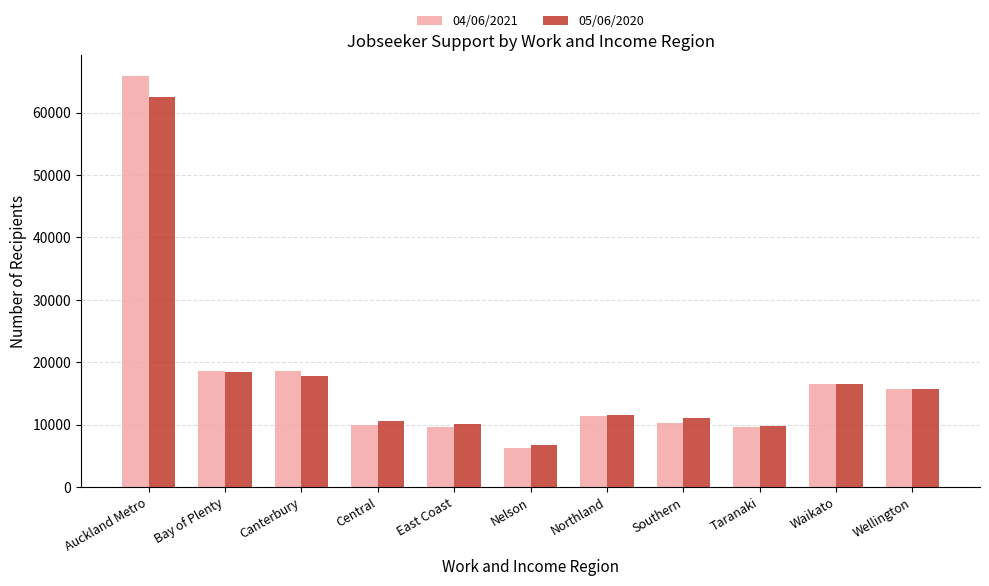

Is it true that 04/06/2021 equals 6303 at Nelson?

True